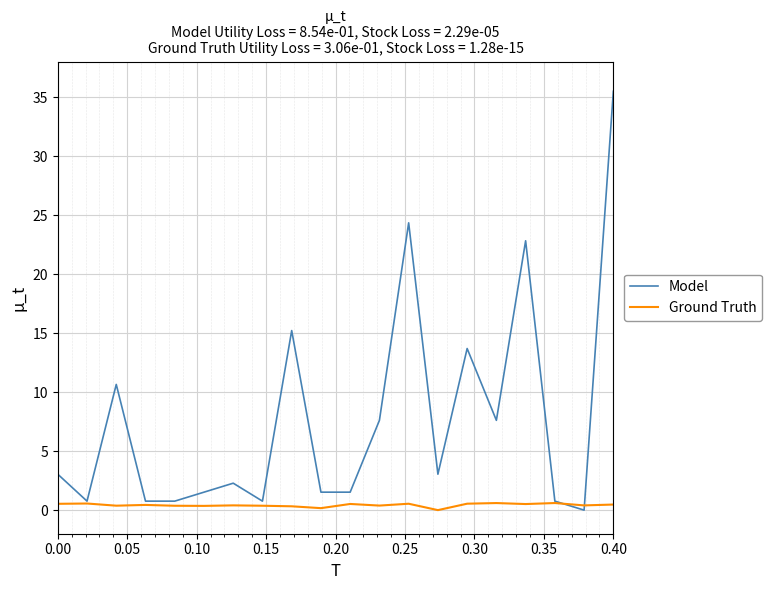

What is the maximum value for Model?

35.5